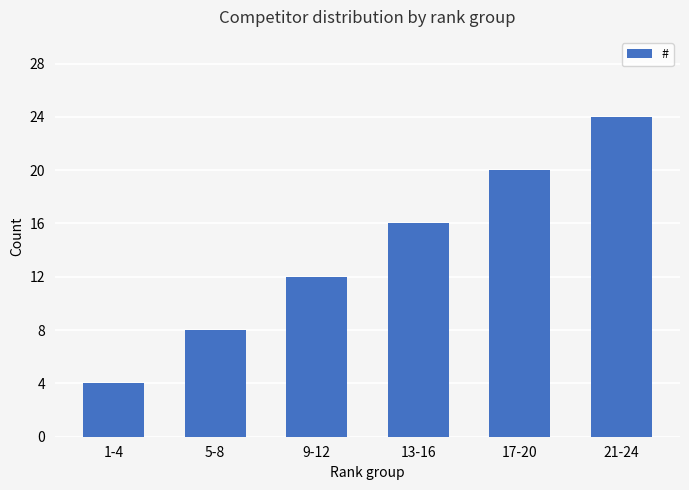

Rank the categories by value from highest to lowest.

21-24, 17-20, 13-16, 9-12, 5-8, 1-4